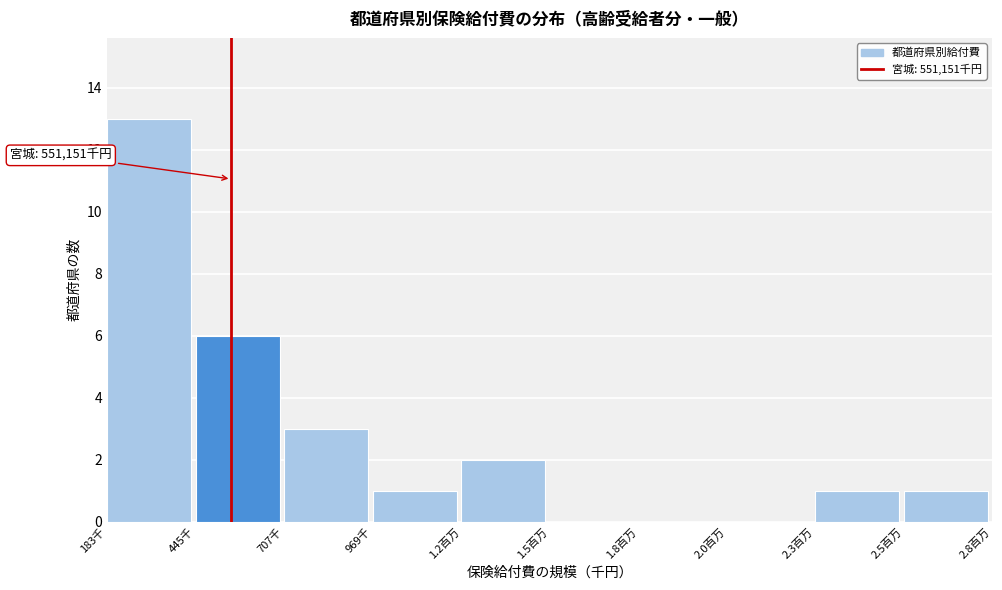

Reading left to right, extract all data points from this chart.

183千=13	445千=6	707千=3	969千=1	1.2百万=2	1.5百万=0	1.8百万=0	2.0百万=0	2.3百万=1	2.5百万=1